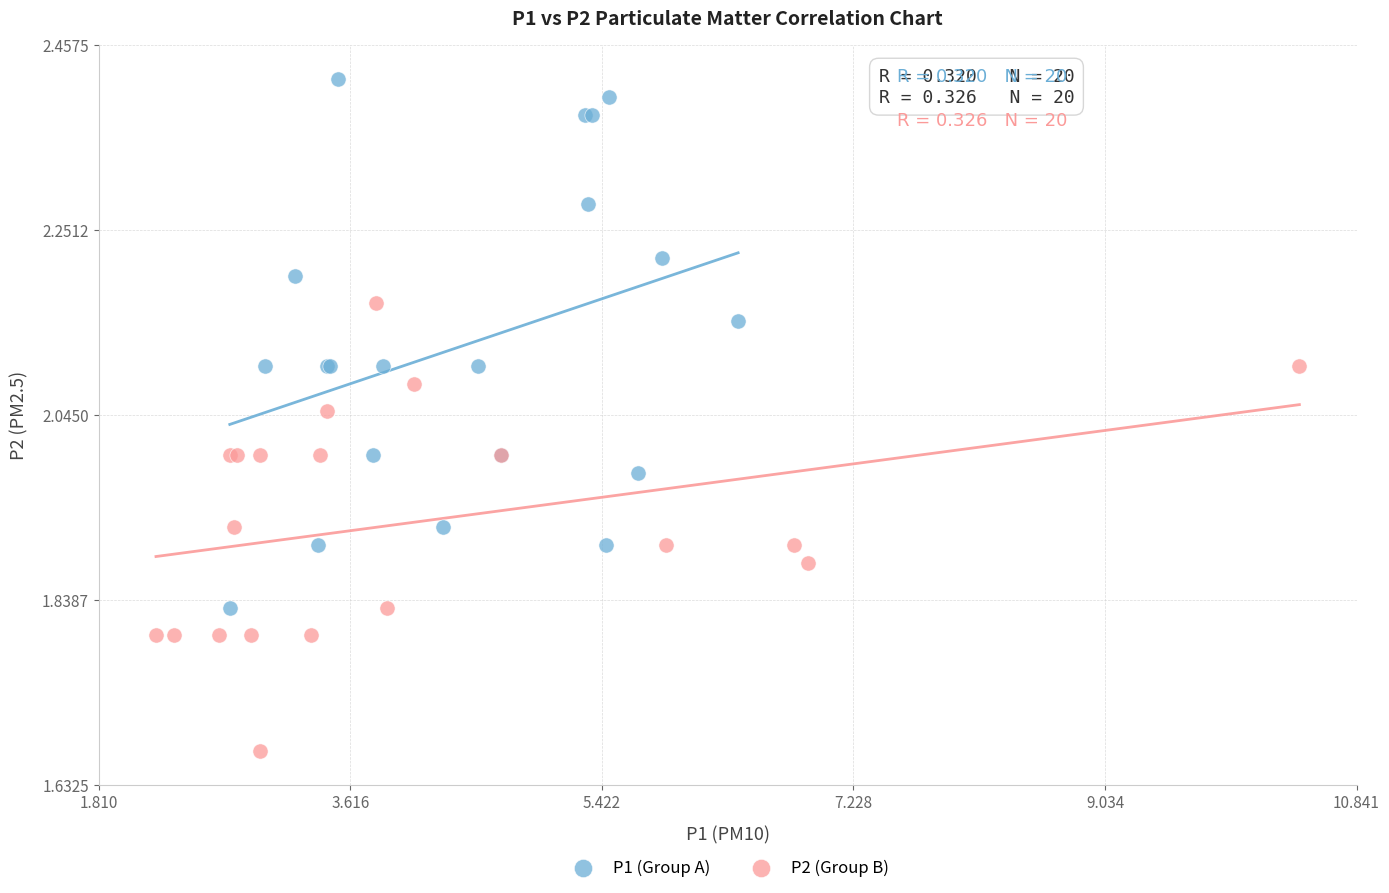

What are all the series names shown in the legend?

P1 (Group A), P2 (Group B)